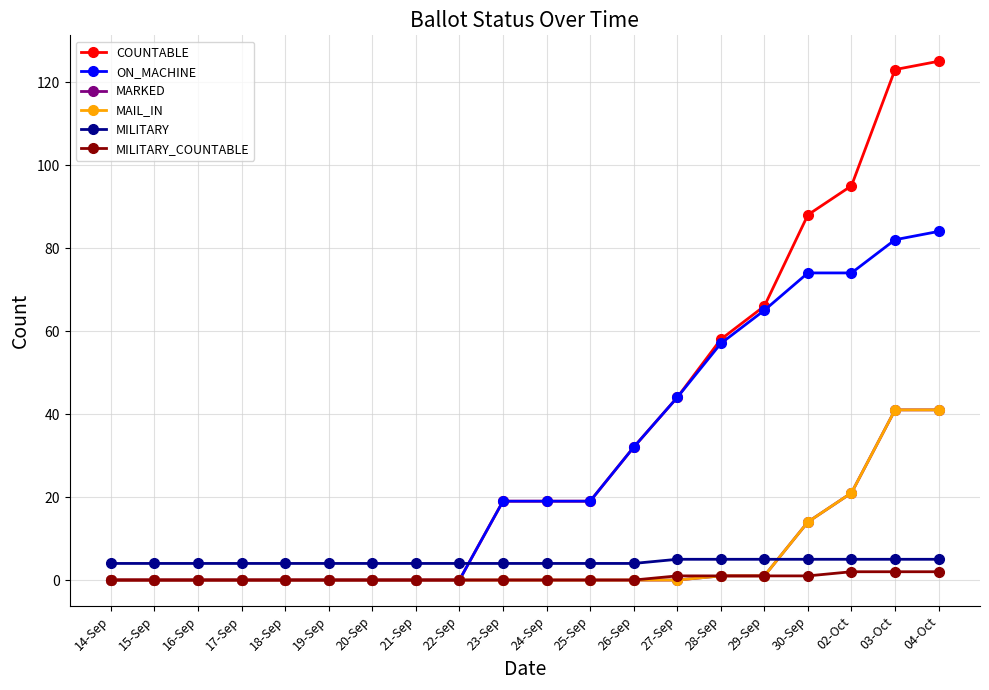

Does the chart have visible grid lines?

Yes